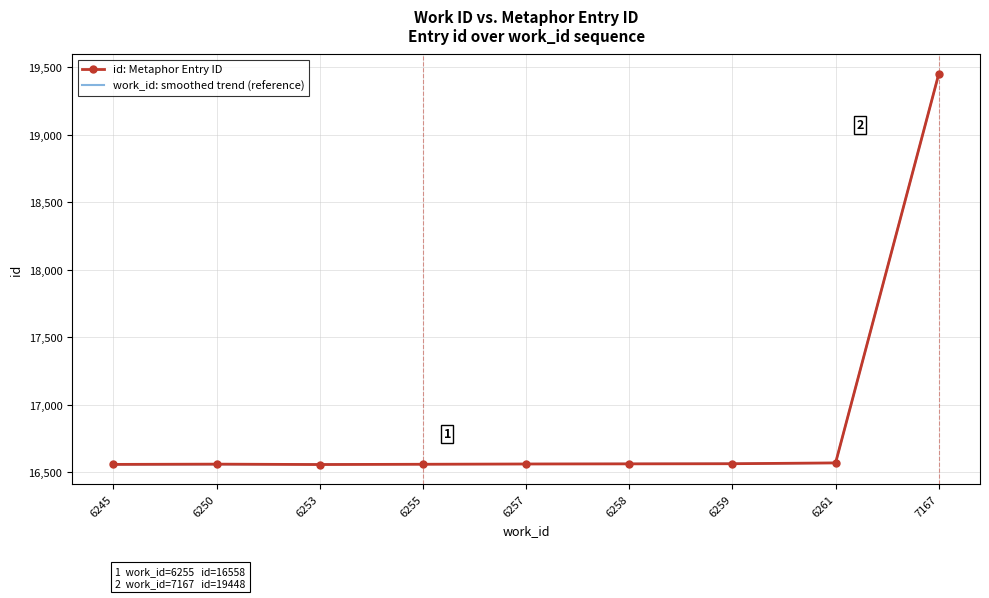

What is the total value across all series at 6245?

33113